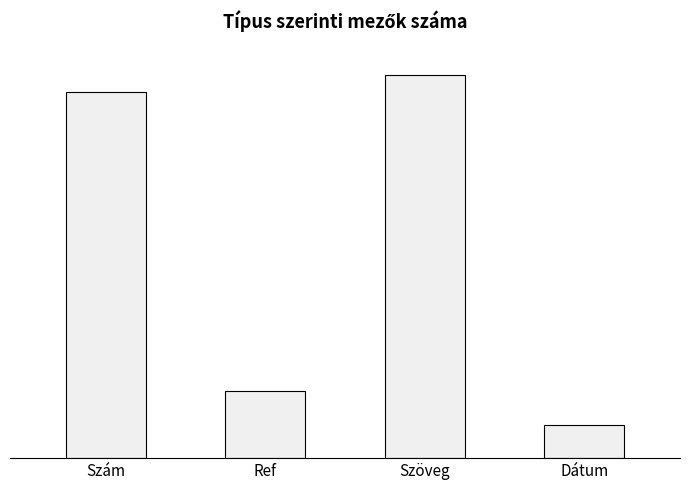

Which label corresponds to the smallest value in the chart?

Dátum